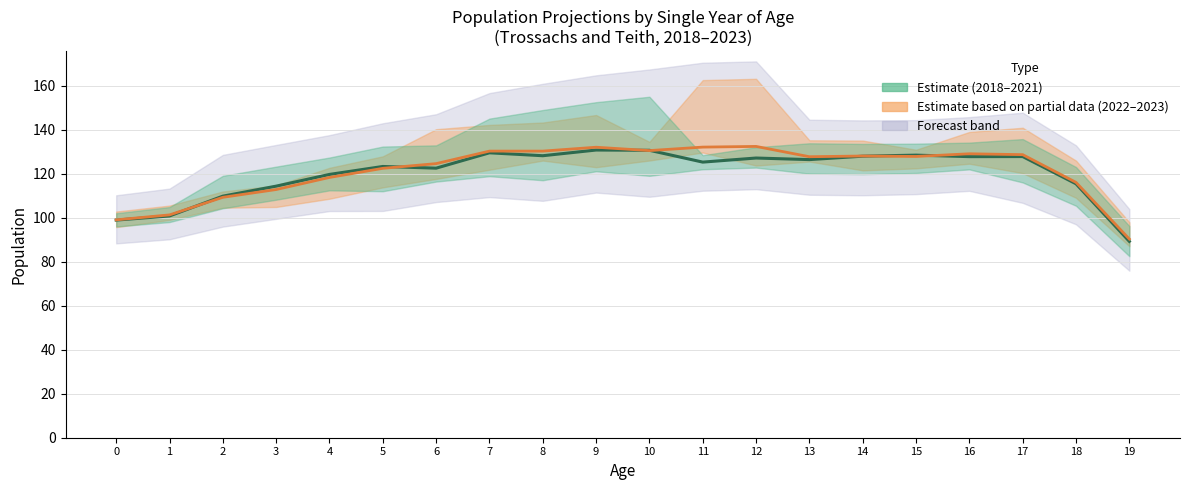

What is the difference between the 2021 values at 6 and 8?

0.7